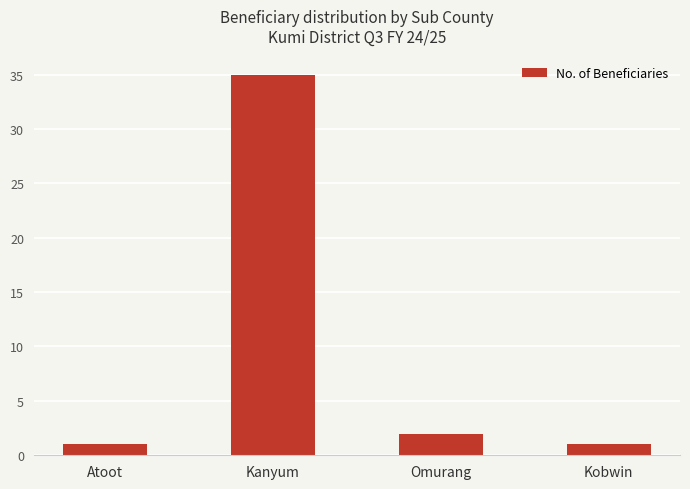

Is it true that the value at Kanyum is 15?

False